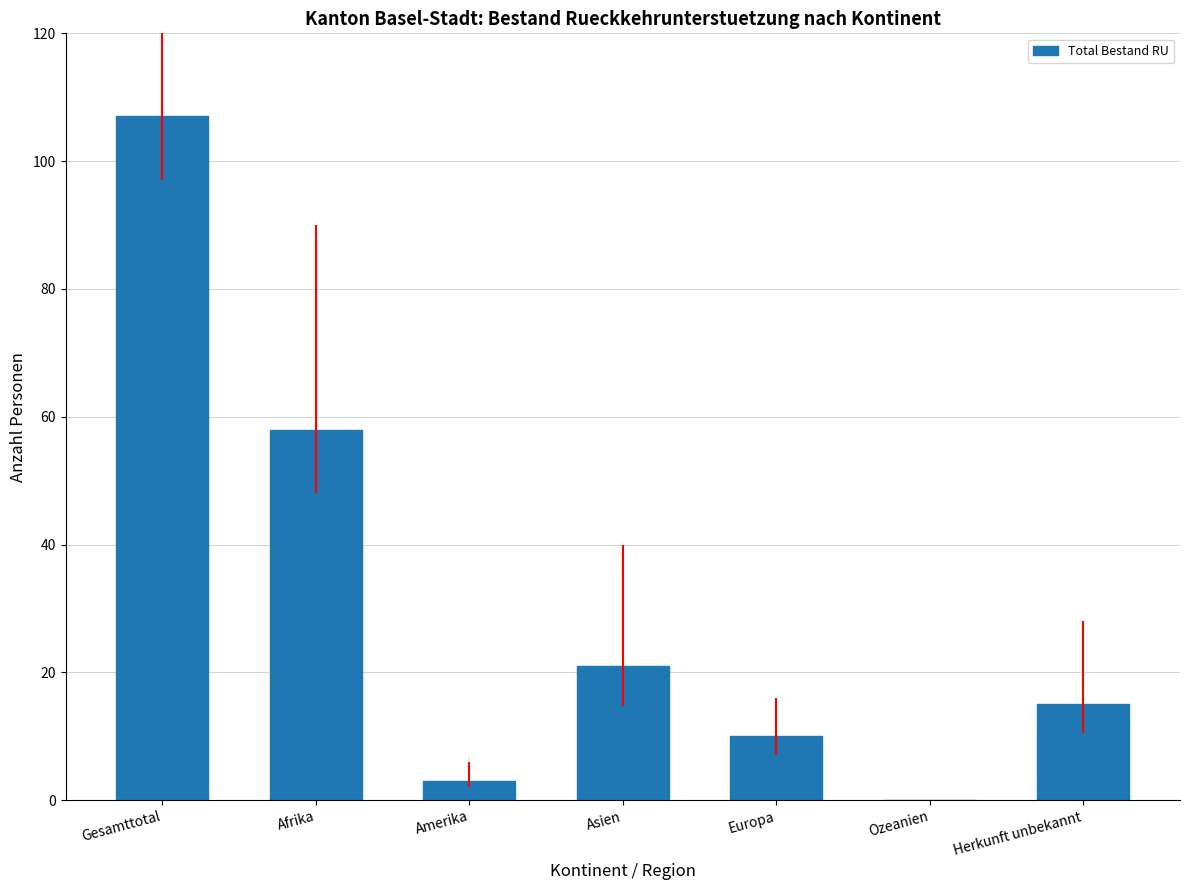

Which has a higher value, Ozeanien or Herkunft unbekannt?

Herkunft unbekannt